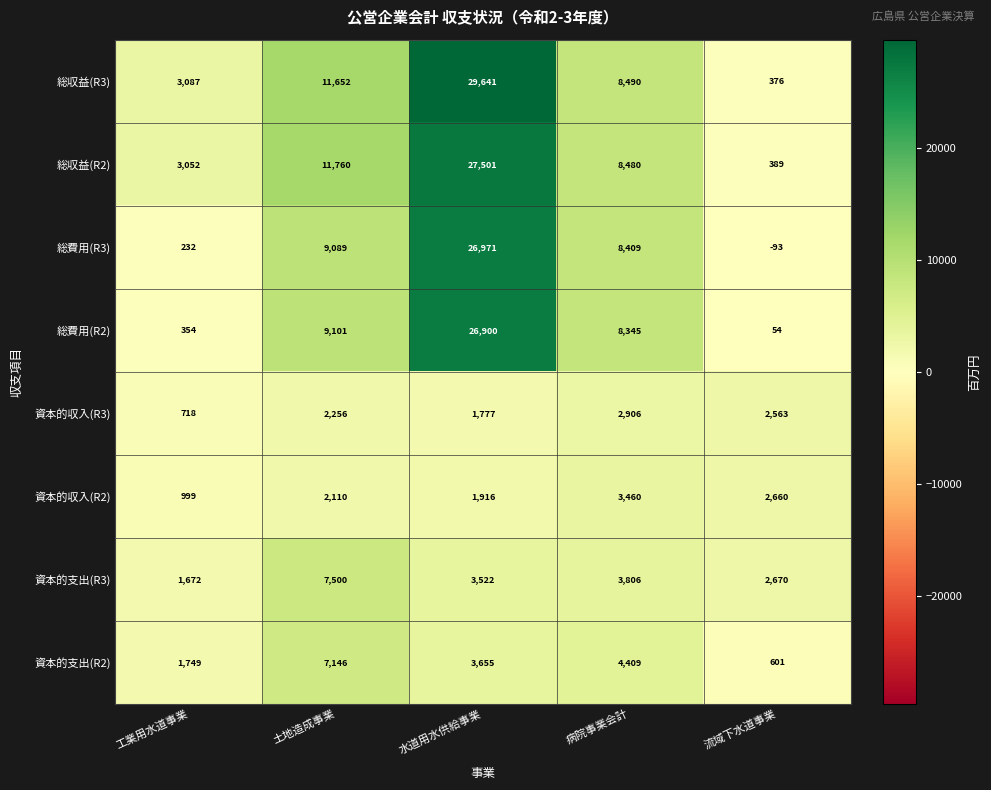

How many values in the 資本的支出(R2) series are below 3655?

2